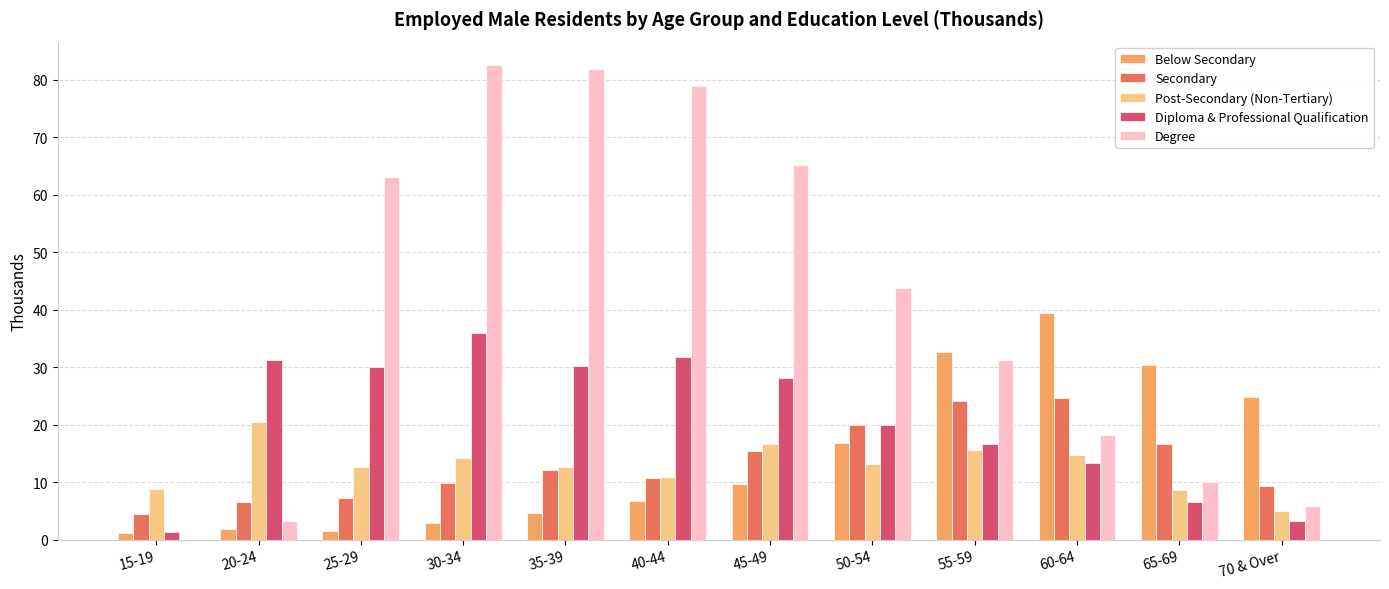

At which category is the sum across all series the highest?

30-34